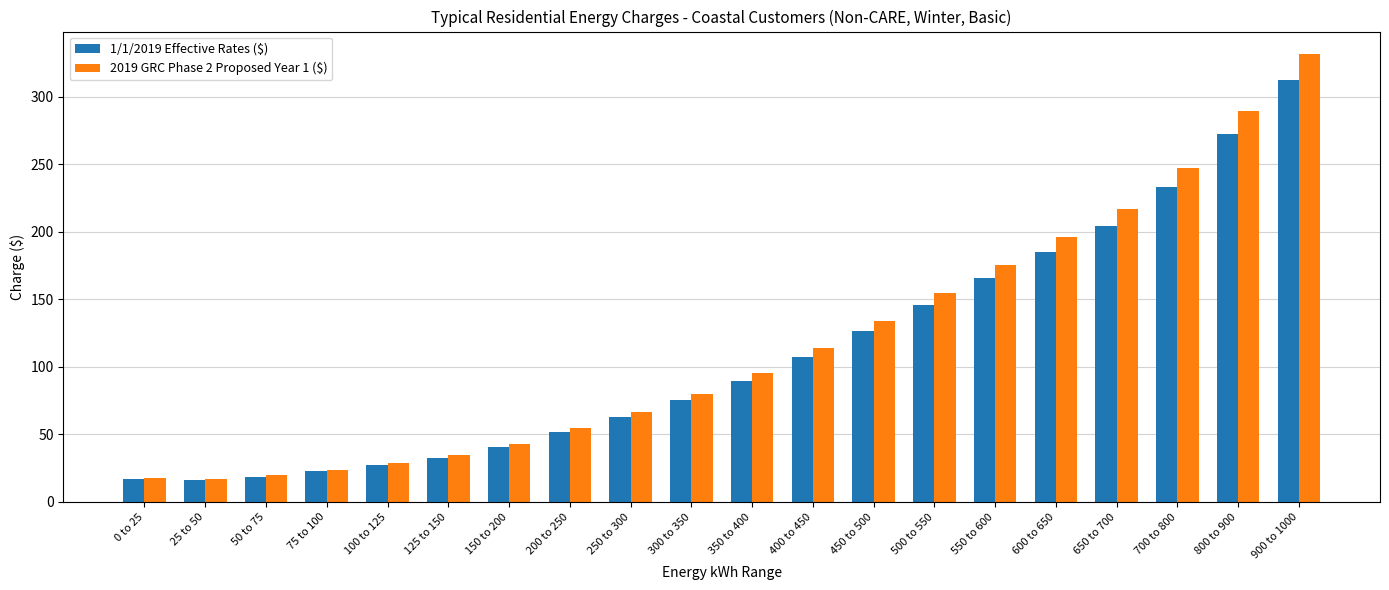

True or false: 2019 GRC Phase 2 Proposed Year 1 ($) has a value of 17.5 at 0 to 25.

True